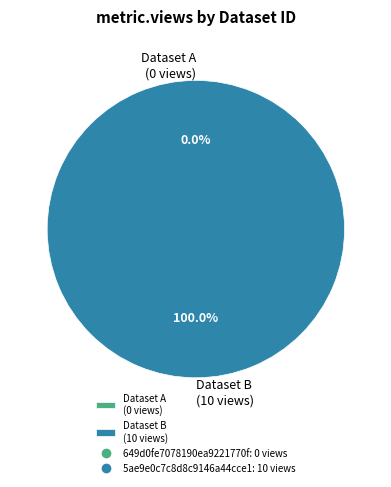

Is there a majority slice in this chart?

Yes